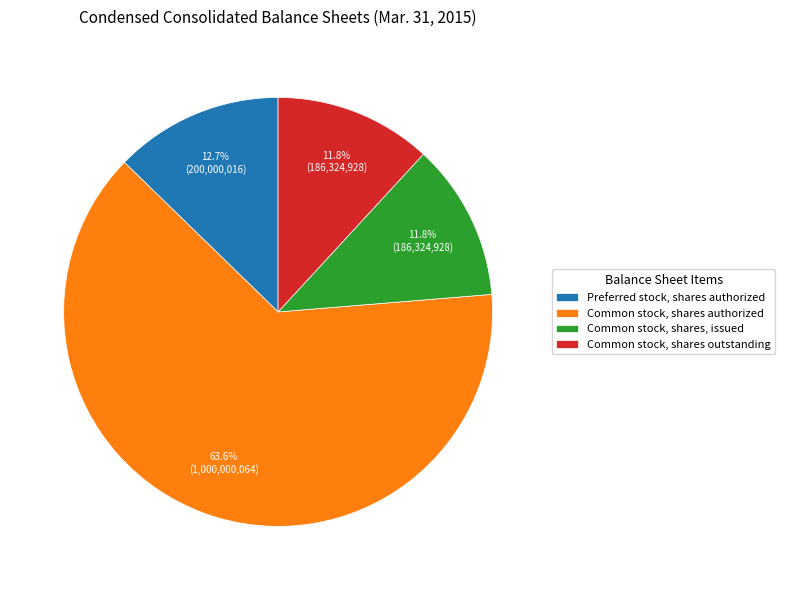

Which slice is the largest?

Common stock, shares authorized